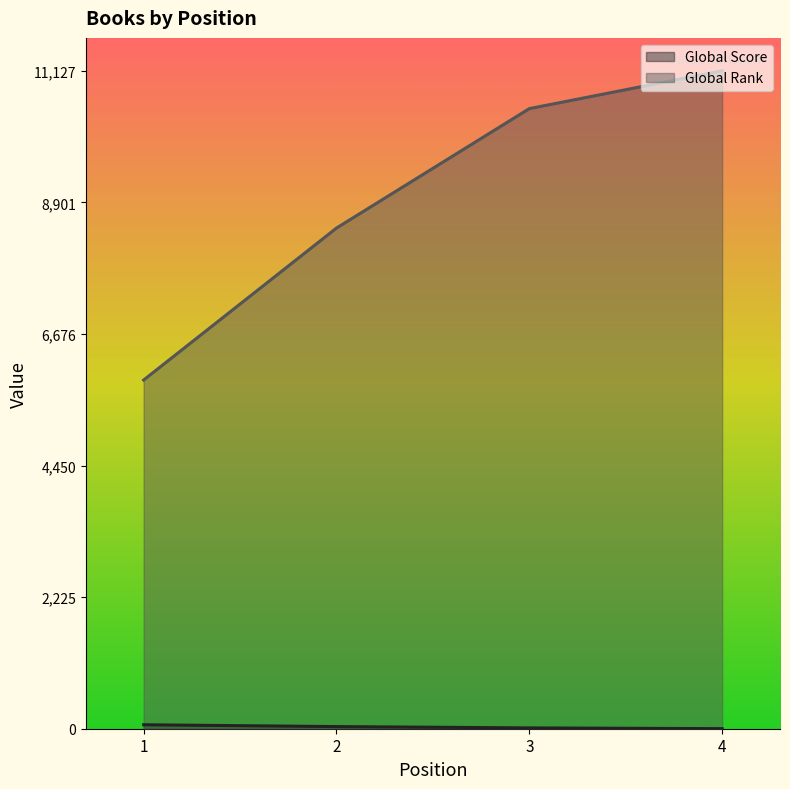

Count the number of data series in this chart.

2